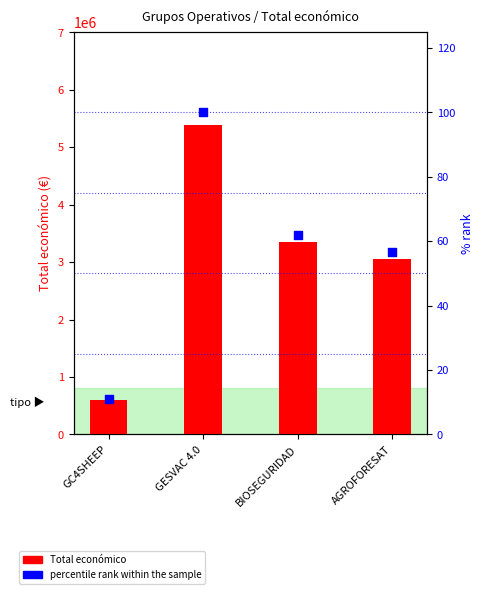

Which series has the largest Y range (max minus min)?

Total económico